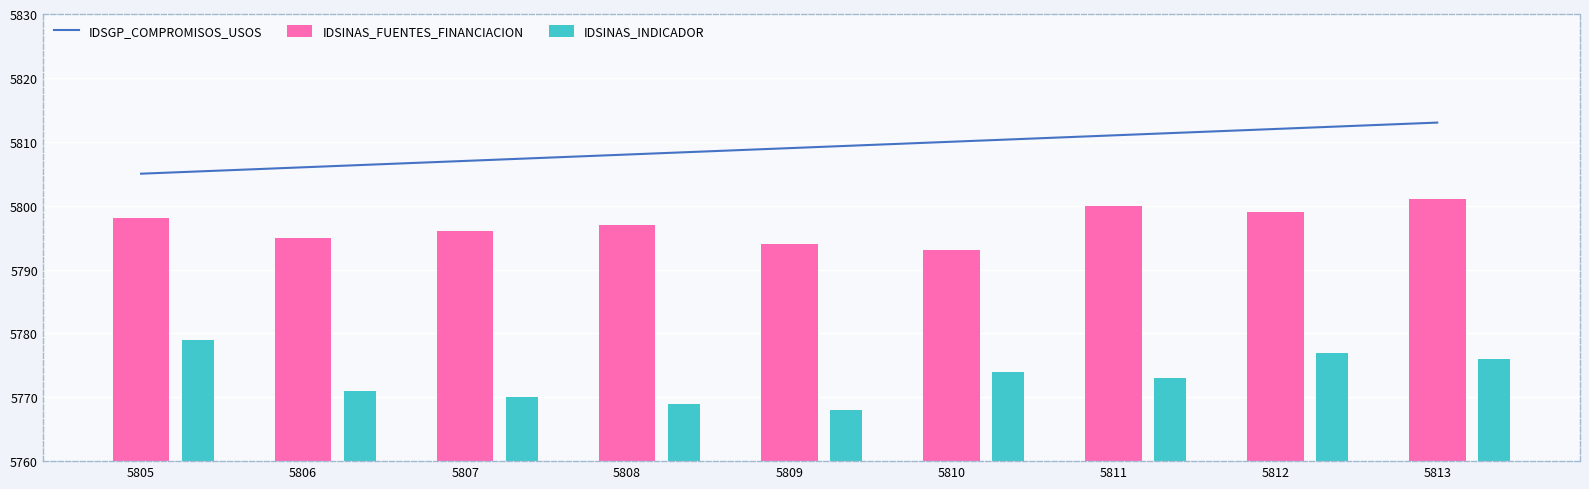

What is the difference between the maximum and minimum values in the IDSINAS_FUENTES_FINANCIACION series?

8